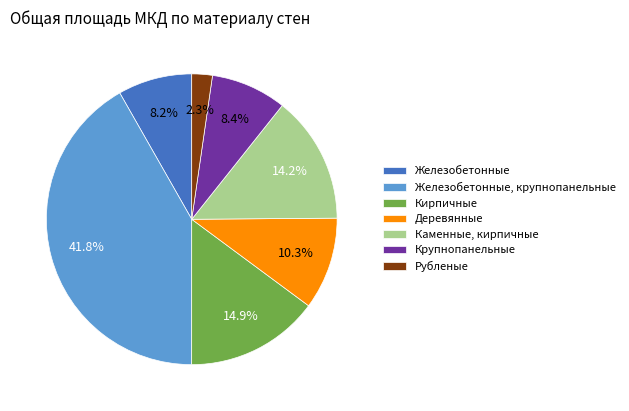

How many slices are in this pie chart?

7